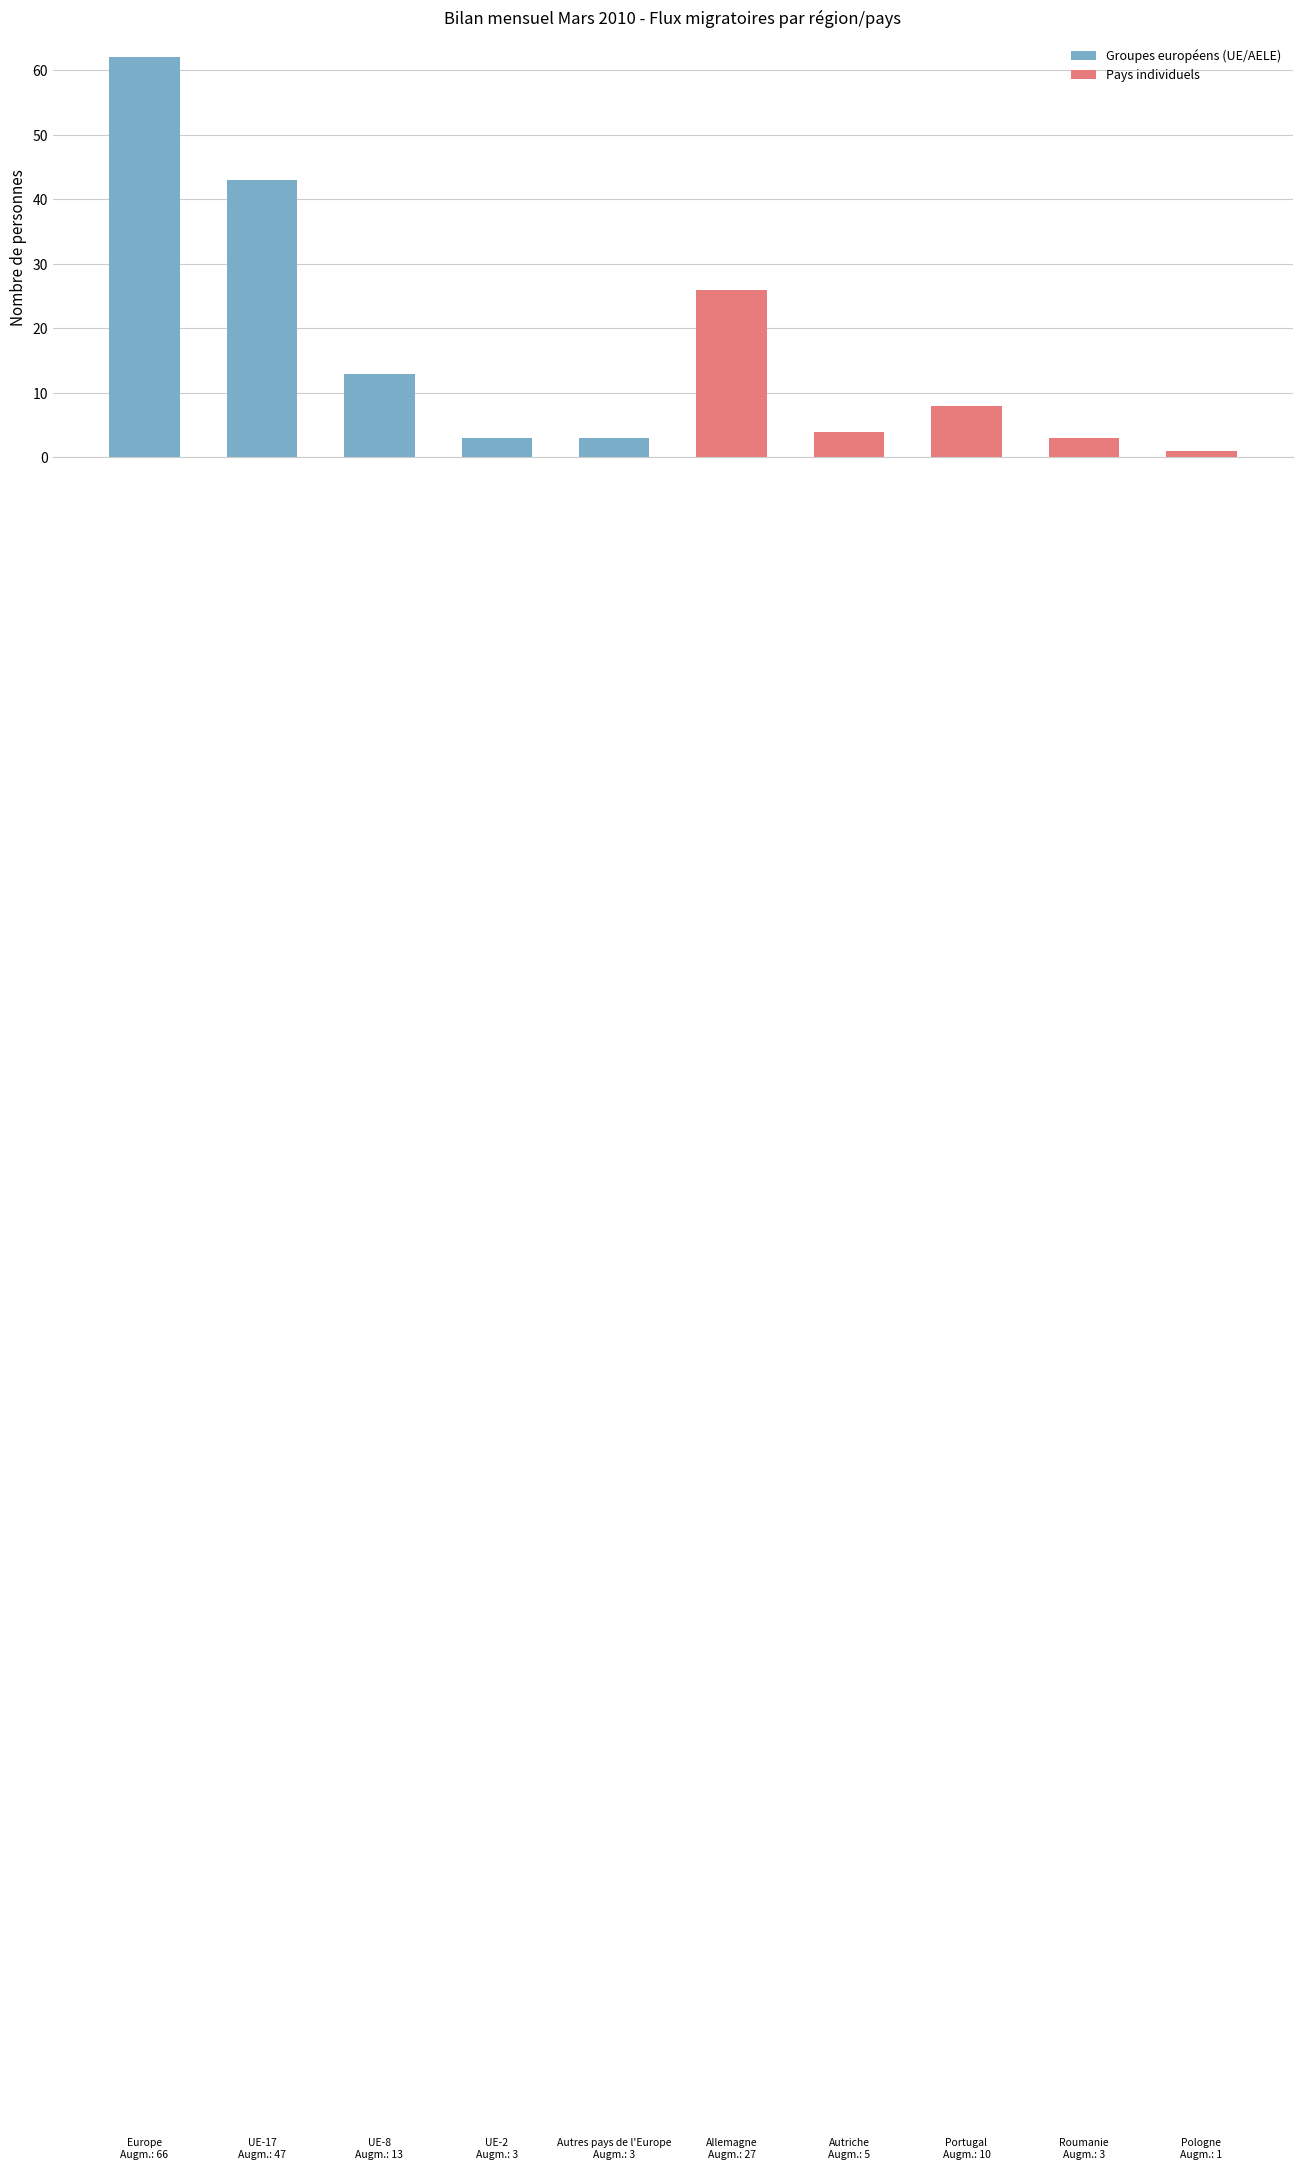

Reading left to right, what are all the values shown in this chart?

62	43	13	3	3	26	4	8	3	1